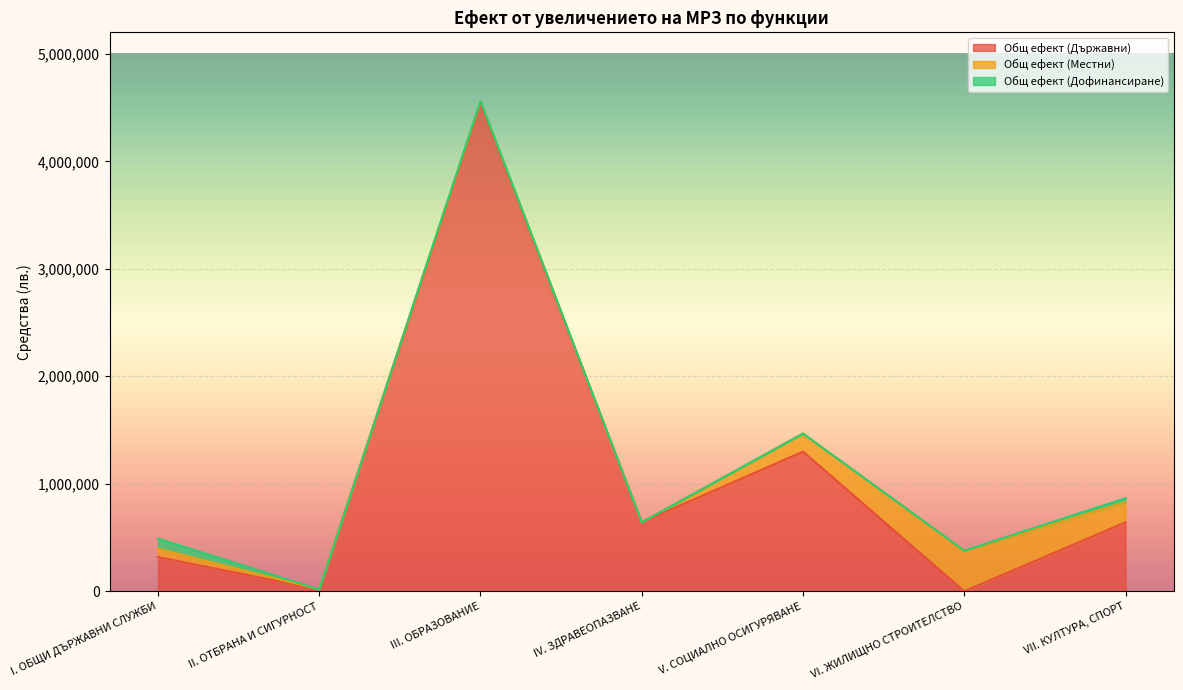

True or false: Общ ефект (Местни) and Общ ефект (Държавни) cross at least once.

True